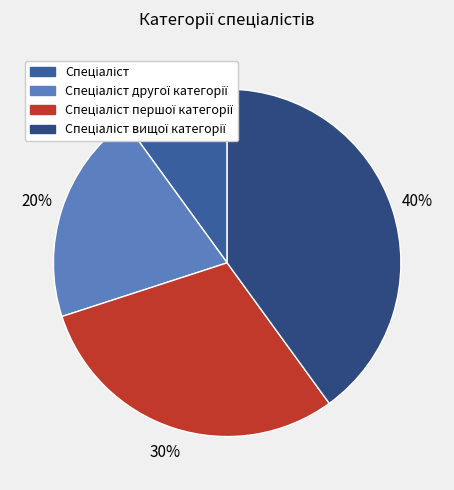

Count the number of slices in the pie.

4